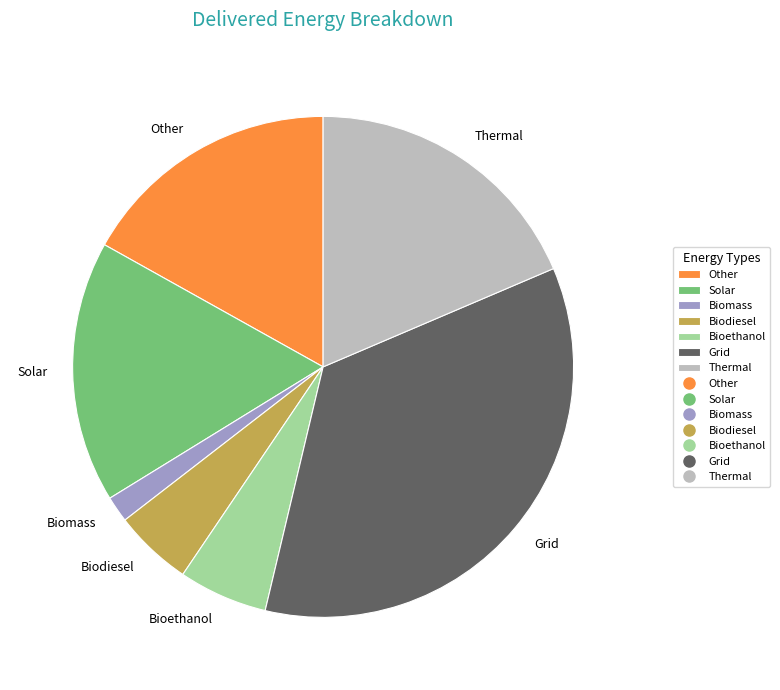

What is the smallest slice in the pie chart?

Biomass